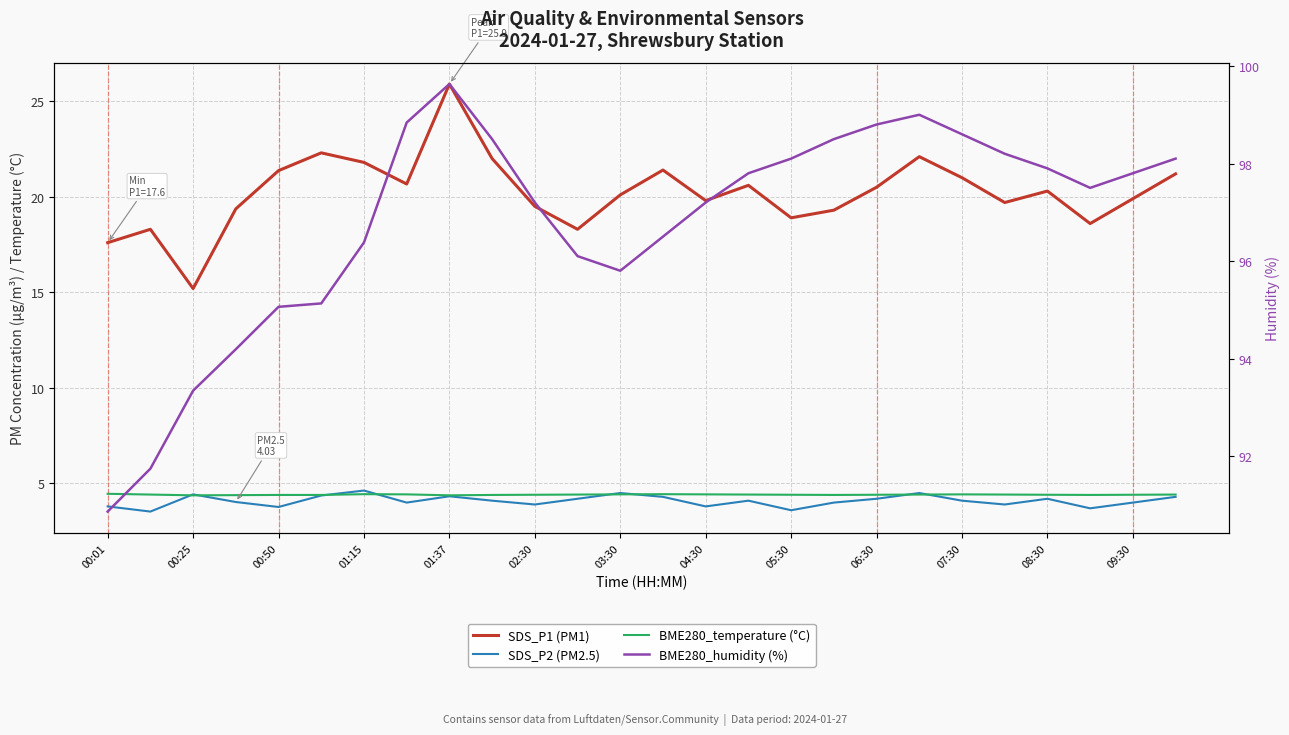

True or false: SDS_P2 (PM2.5) has a value of 1.7 at 05:30.

False